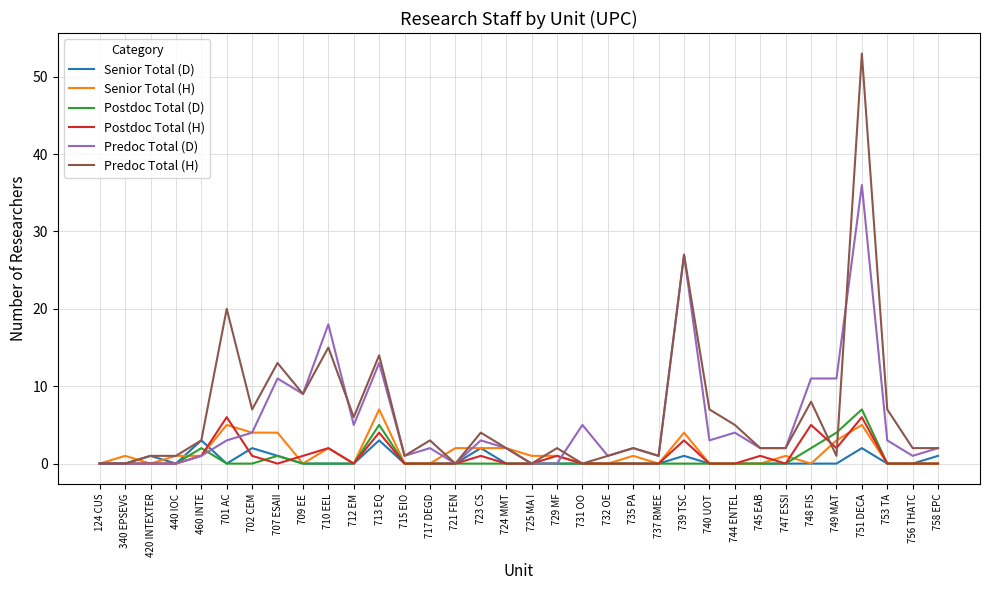

Is the value of Predoc Total (H) at 751 DECA greater than the value of Postdoc Total (H) at 758 EPC?

Yes